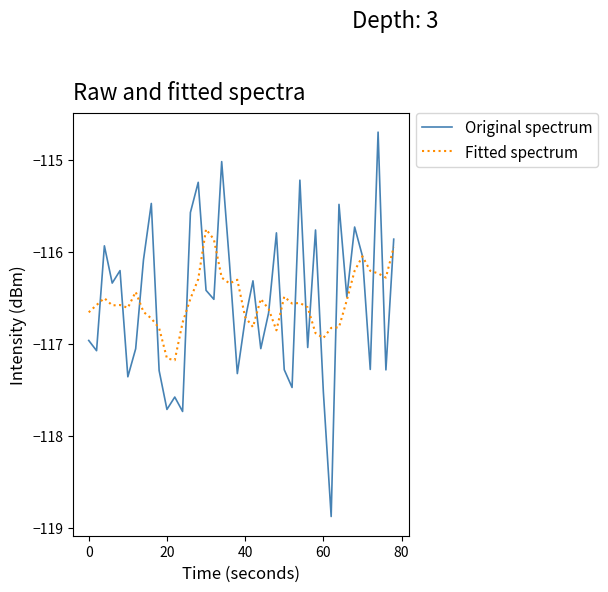

Which series ends up on top after the final intersection of Fitted spectrum and Original spectrum?

Original spectrum